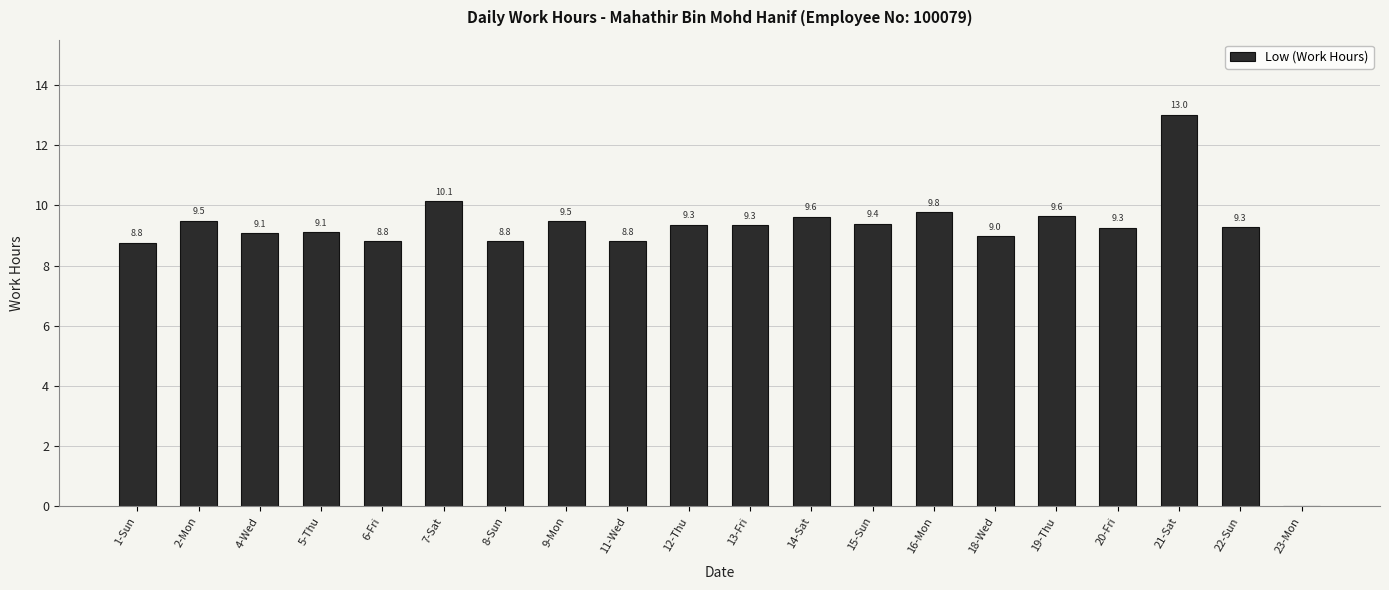

Which category has the highest value across all series?

21-Sat